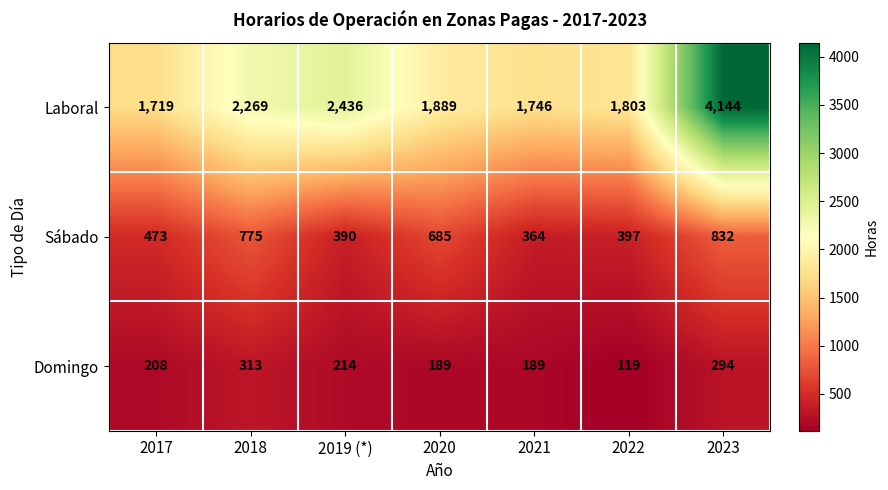

What is the maximum value for Laboral?

4144